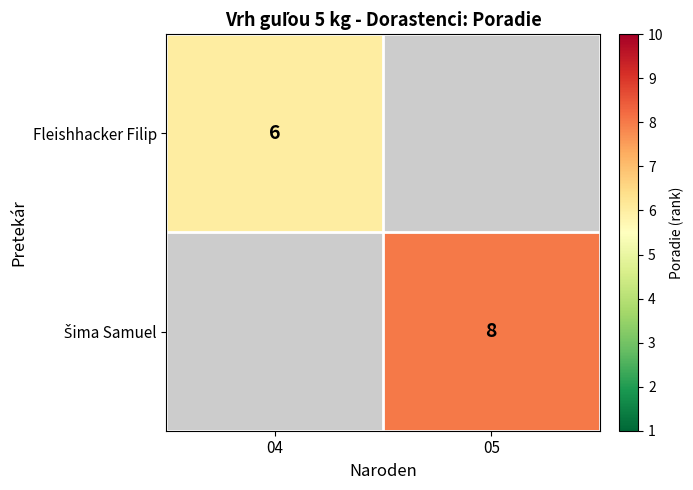

The Fleishhacker Filip series shows 6 at 04. True or false?

True